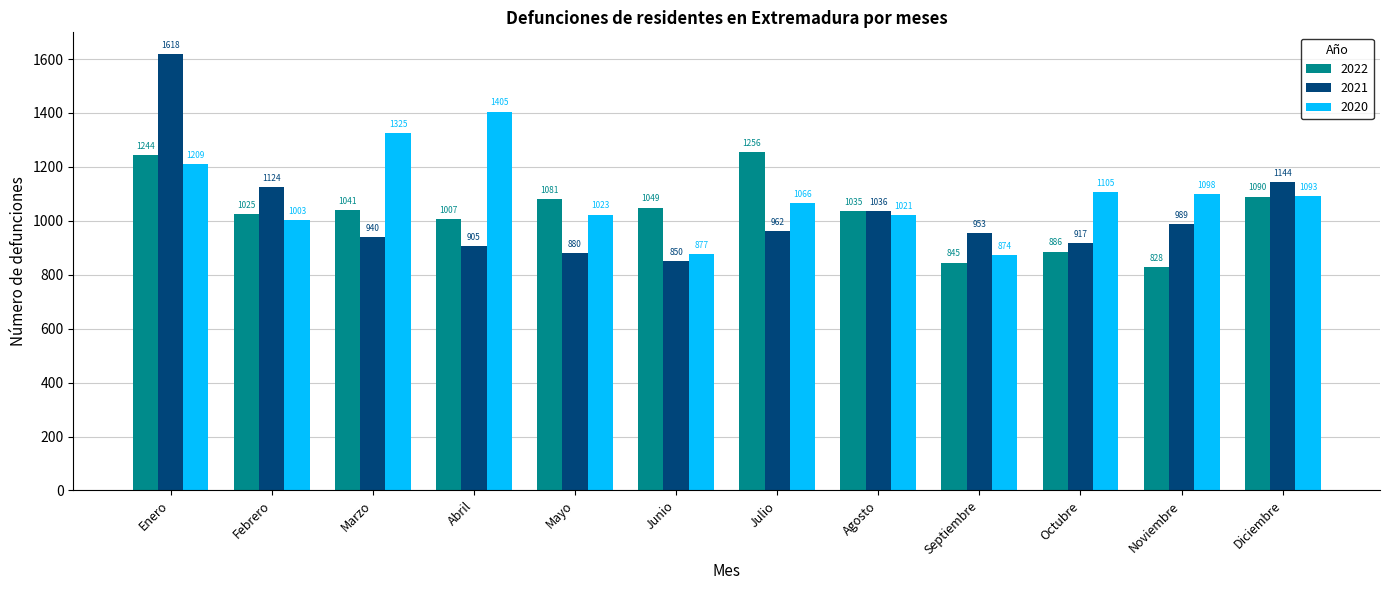

Which series has the largest total across all categories?

2020